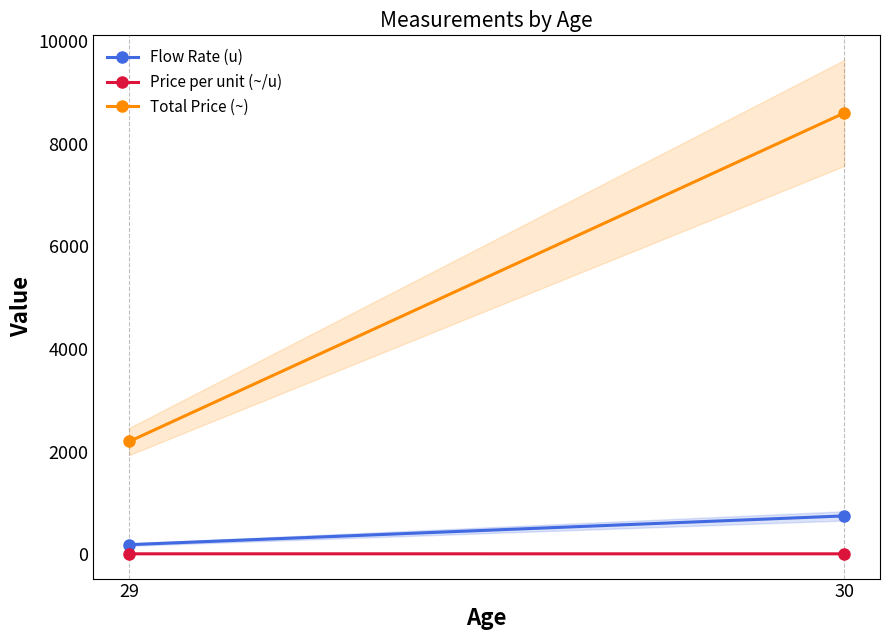

What is the difference between the maximum and minimum values in the Flow Rate (u) series?

560.0